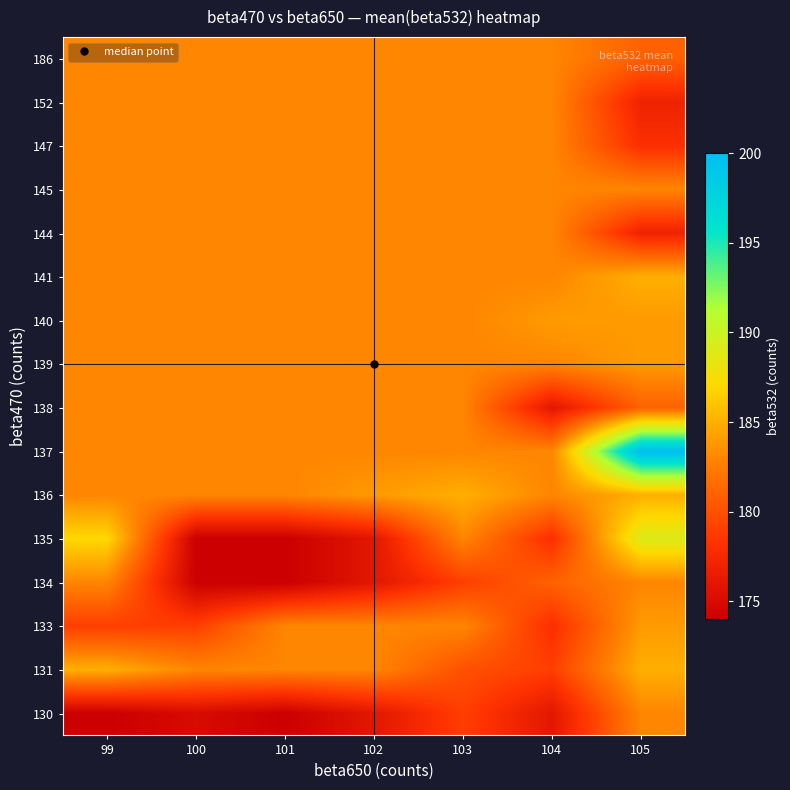

What is the smallest value displayed?

174